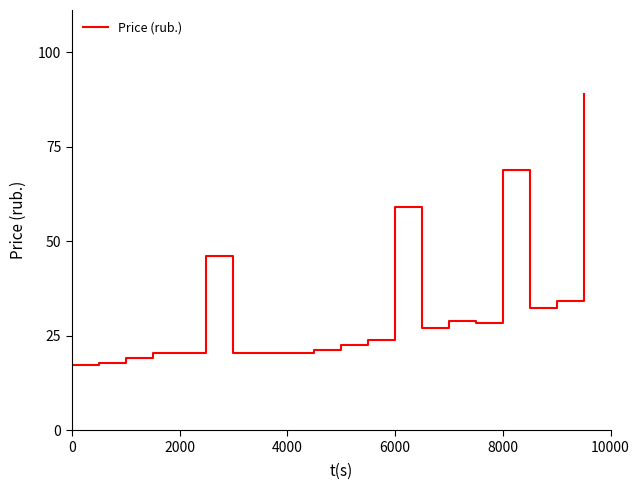

What is the minimum value shown in the chart?

17.2